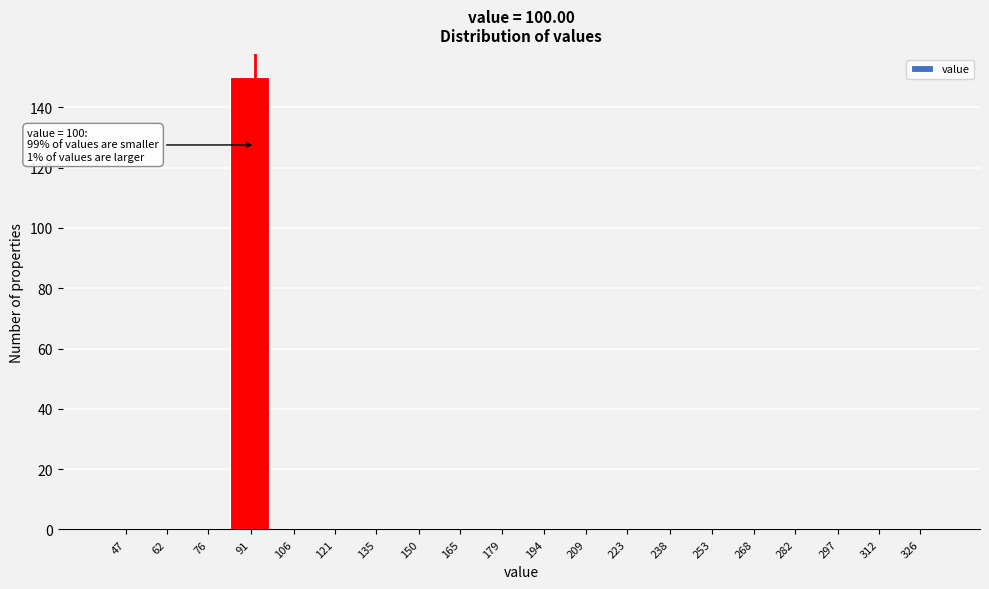

Reading left to right, extract all data points from this chart.

47=0	62=0	76=0	91=150	106=0	121=0	135=0	150=0	165=0	179=0	194=0	209=0	223=0	238=0	253=0	268=0	282=0	297=0	312=0	326=0